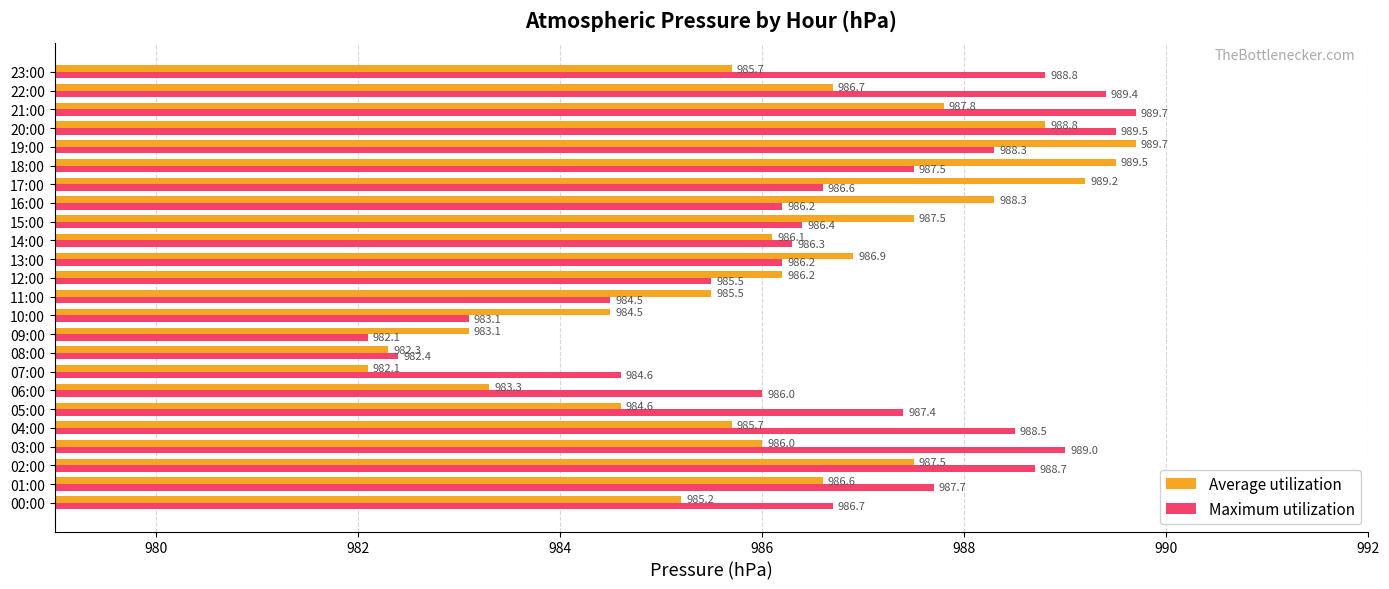

What are all the series names shown in the legend?

Average utilization, Maximum utilization